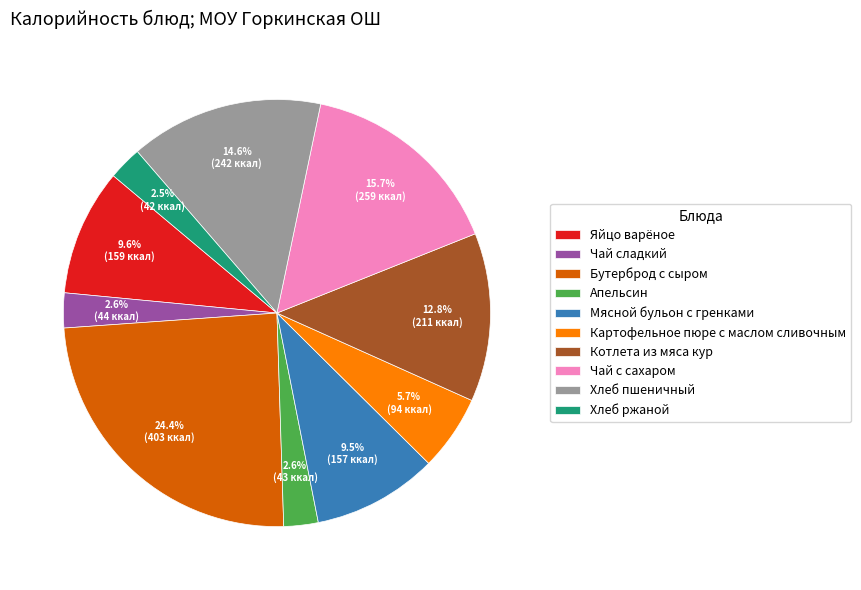

To the nearest percent, what is the average slice percentage?

10%